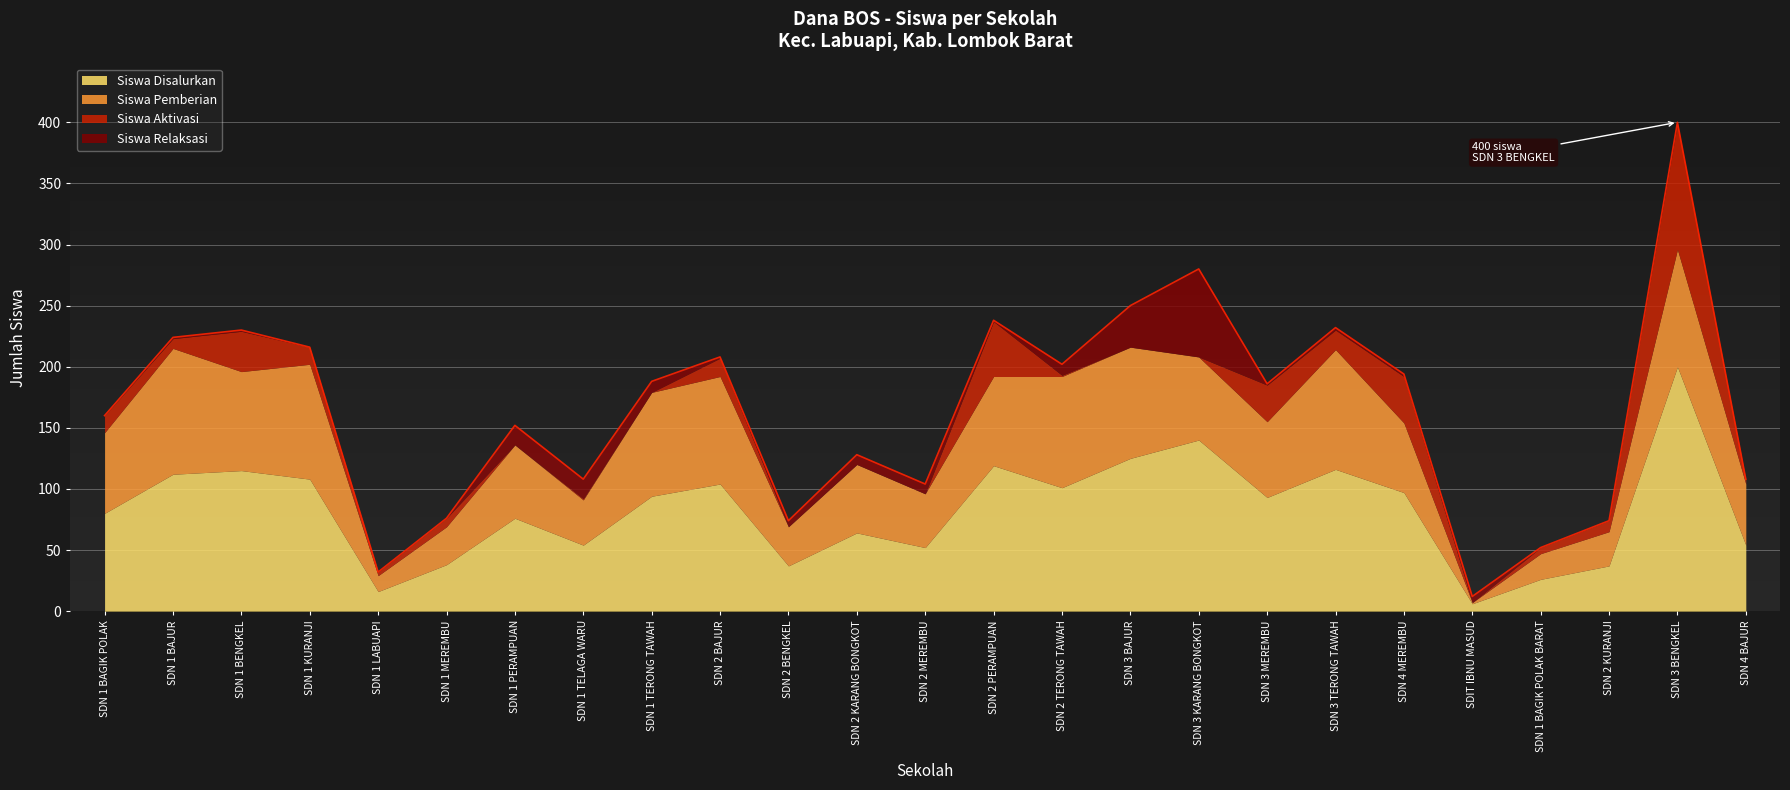

Reading right to left, transcribe all the data shown in this chart.

Siswa Disalurkan: SDN 4 BAJUR=54	SDN 3 BENGKEL=200	SDN 2 KURANJI=37	SDN 1 BAGIK POLAK BARAT=26	SDIT IBNU MASUD=6	SD NEGERI 4 MEREMBU=97	SD NEGERI 3 TERONG TAWAH=116	SD NEGERI 3 MEREMBU=93	SD NEGERI 3 KARANG BONGKOT=140	SD NEGERI 3 BAJUR=125	SD NEGERI 2 TERONG TAWAH=101	SD NEGERI 2 PERAMPUAN=119	SD NEGERI 2 MEREMBU=52	SD NEGERI 2 KARANG BONGKOT=64	SD NEGERI 2 BENGKEL=37	SD NEGERI 2 BAJUR=104	SD NEGERI 1 TERONG TAWAH=94	SD NEGERI 1 TELAGA WARU=54	SD NEGERI 1 PERAMPUAN=76	SD NEGERI 1 MEREMBU=38	SD NEGERI 1 LABUAPI=16	SD NEGERI 1 KURANJI=108	SD NEGERI 1 BENGKEL=115	SD NEGERI 1 BAJUR=112	SD NEGERI 1 BAGIK POLAK=80
Siswa Pemberian: SDN 4 BAJUR=50	SDN 3 BENGKEL=96	SDN 2 KURANJI=28	SDN 1 BAGIK POLAK BARAT=21	SDIT IBNU MASUD=1	SD NEGERI 4 MEREMBU=57	SD NEGERI 3 TERONG TAWAH=98	SD NEGERI 3 MEREMBU=62	SD NEGERI 3 KARANG BONGKOT=68	SD NEGERI 3 BAJUR=91	SD NEGERI 2 TERONG TAWAH=91	SD NEGERI 2 PERAMPUAN=73	SD NEGERI 2 MEREMBU=44	SD NEGERI 2 KARANG BONGKOT=56	SD NEGERI 2 BENGKEL=32	SD NEGERI 2 BAJUR=88	SD NEGERI 1 TERONG TAWAH=85	SD NEGERI 1 TELAGA WARU=37	SD NEGERI 1 PERAMPUAN=60	SD NEGERI 1 MEREMBU=31	SD NEGERI 1 LABUAPI=13	SD NEGERI 1 KURANJI=94	SD NEGERI 1 BENGKEL=81	SD NEGERI 1 BAJUR=103	SD NEGERI 1 BAGIK POLAK=66
Siswa Aktivasi: SDN 4 BAJUR=4	SDN 3 BENGKEL=103	SDN 2 KURANJI=9	SDN 1 BAGIK POLAK BARAT=5	SDIT IBNU MASUD=0	SD NEGERI 4 MEREMBU=38	SD NEGERI 3 TERONG TAWAH=16	SD NEGERI 3 MEREMBU=30	SD NEGERI 3 KARANG BONGKOT=0	SD NEGERI 3 BAJUR=0	SD NEGERI 2 TERONG TAWAH=1	SD NEGERI 2 PERAMPUAN=45	SD NEGERI 2 MEREMBU=0	SD NEGERI 2 KARANG BONGKOT=0	SD NEGERI 2 BENGKEL=0	SD NEGERI 2 BAJUR=15	SD NEGERI 1 TERONG TAWAH=0	SD NEGERI 1 TELAGA WARU=1	SD NEGERI 1 PERAMPUAN=0	SD NEGERI 1 MEREMBU=7	SD NEGERI 1 LABUAPI=3	SD NEGERI 1 KURANJI=14	SD NEGERI 1 BENGKEL=33	SD NEGERI 1 BAJUR=8	SD NEGERI 1 BAGIK POLAK=14
Siswa Relaksasi: SDN 4 BAJUR=0	SDN 3 BENGKEL=1	SDN 2 KURANJI=0	SDN 1 BAGIK POLAK BARAT=0	SDIT IBNU MASUD=5	SD NEGERI 4 MEREMBU=2	SD NEGERI 3 TERONG TAWAH=2	SD NEGERI 3 MEREMBU=1	SD NEGERI 3 KARANG BONGKOT=72	SD NEGERI 3 BAJUR=34	SD NEGERI 2 TERONG TAWAH=9	SD NEGERI 2 PERAMPUAN=1	SD NEGERI 2 MEREMBU=8	SD NEGERI 2 KARANG BONGKOT=8	SD NEGERI 2 BENGKEL=5	SD NEGERI 2 BAJUR=1	SD NEGERI 1 TERONG TAWAH=9	SD NEGERI 1 TELAGA WARU=16	SD NEGERI 1 PERAMPUAN=16	SD NEGERI 1 MEREMBU=0	SD NEGERI 1 LABUAPI=0	SD NEGERI 1 KURANJI=0	SD NEGERI 1 BENGKEL=1	SD NEGERI 1 BAJUR=1	SD NEGERI 1 BAGIK POLAK=0